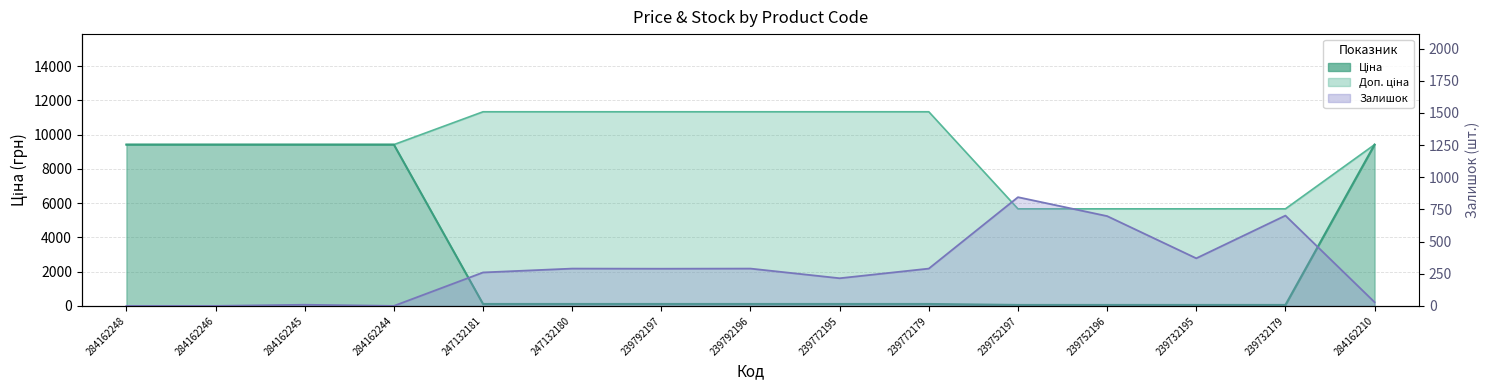

The value of Ціна at 284162248 is 9416.9. True or false?

True